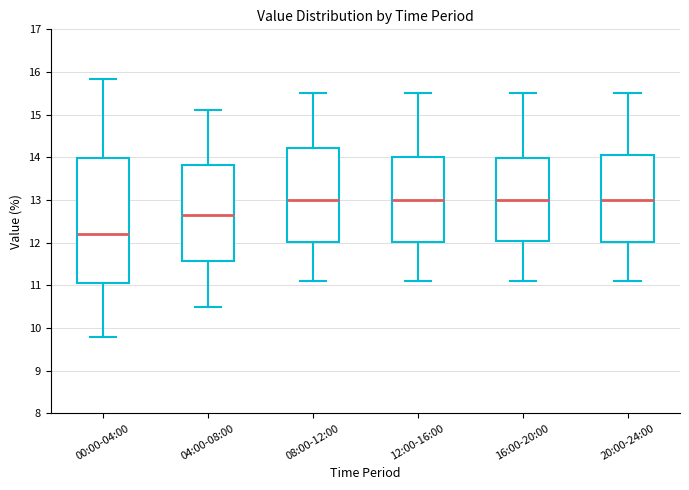

Which box is the tallest, from its lower edge to its upper edge?

00:00-04:00